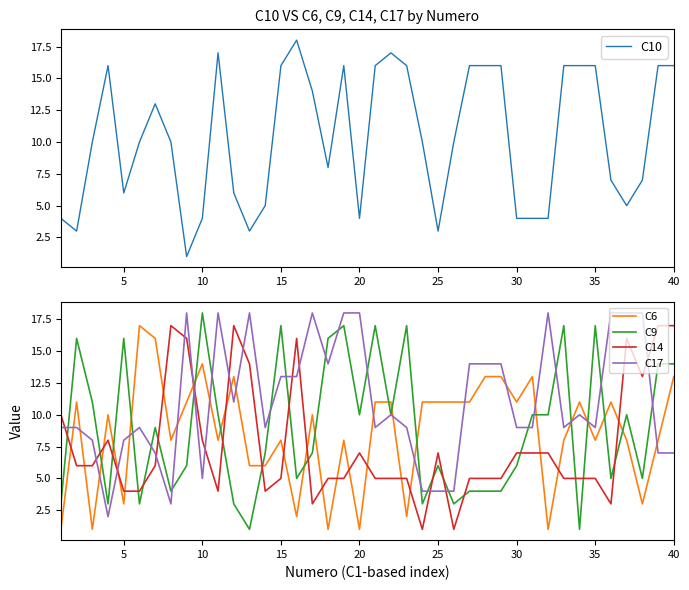

How many interior local peaks does the C10 series have?

6